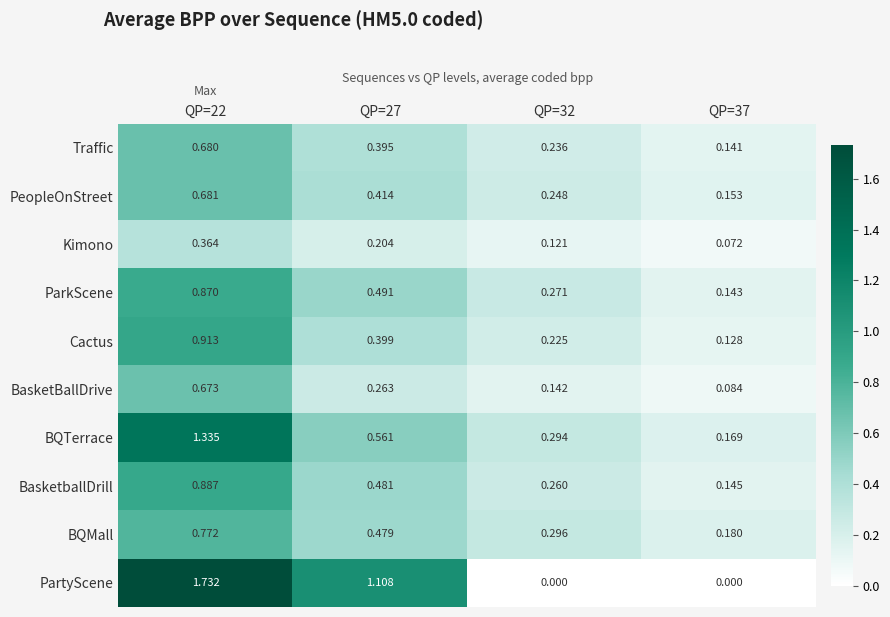

Is the value of ParkScene at QP=37 greater than the value of Kimono at QP=22?

No